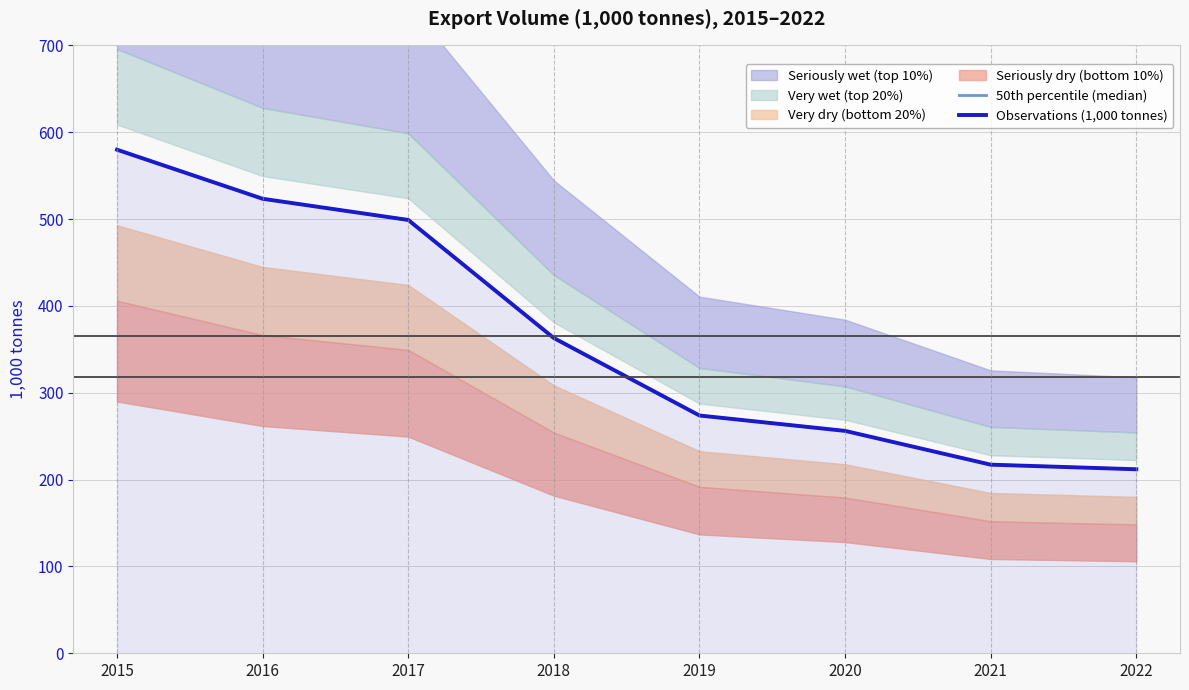

Does the chart have visible grid lines?

Yes